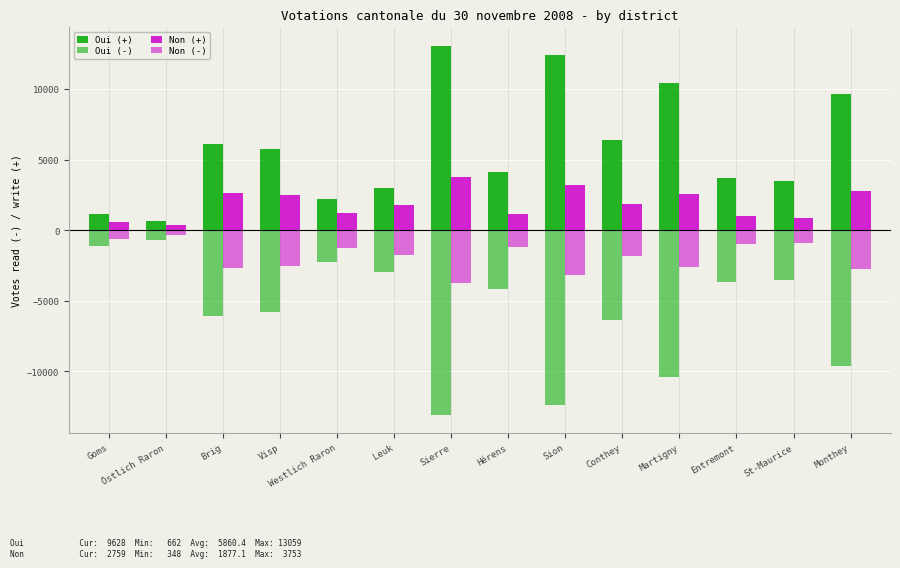

How many series are shown in this chart?

4